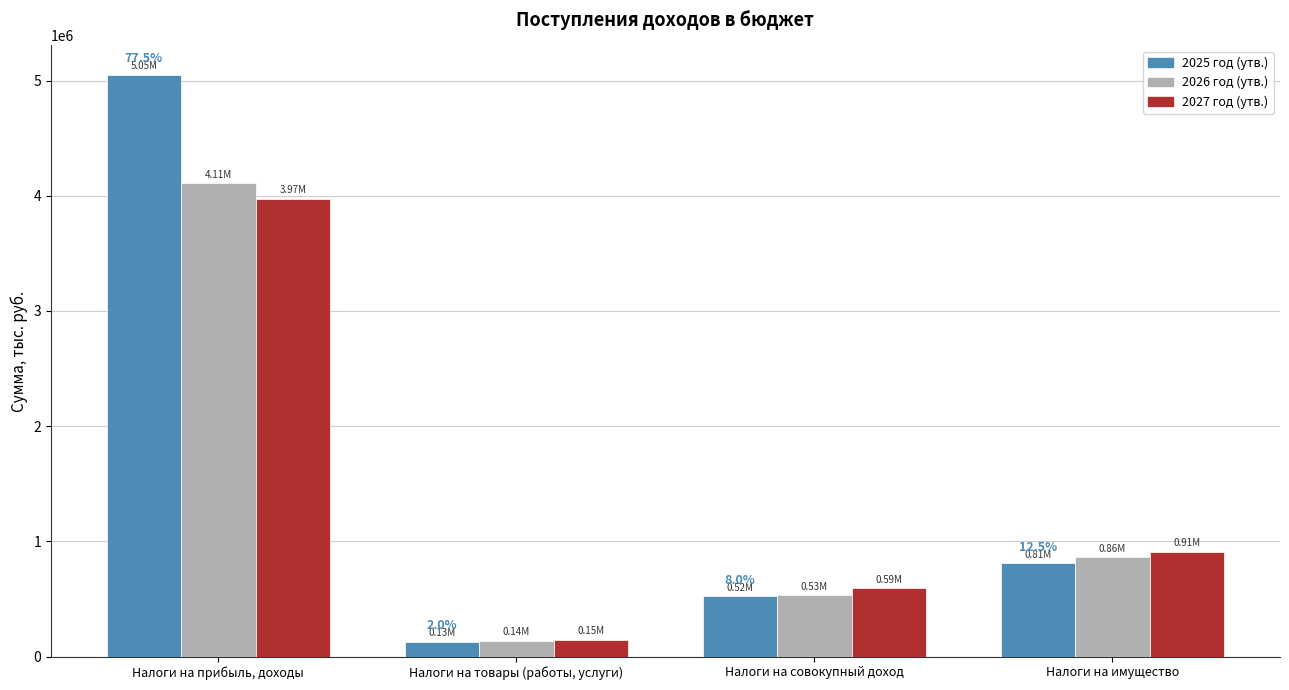

Which series changed the most between Налоги на товары (работы, услуги) and Налоги на имущество?

2027 год (утв.)